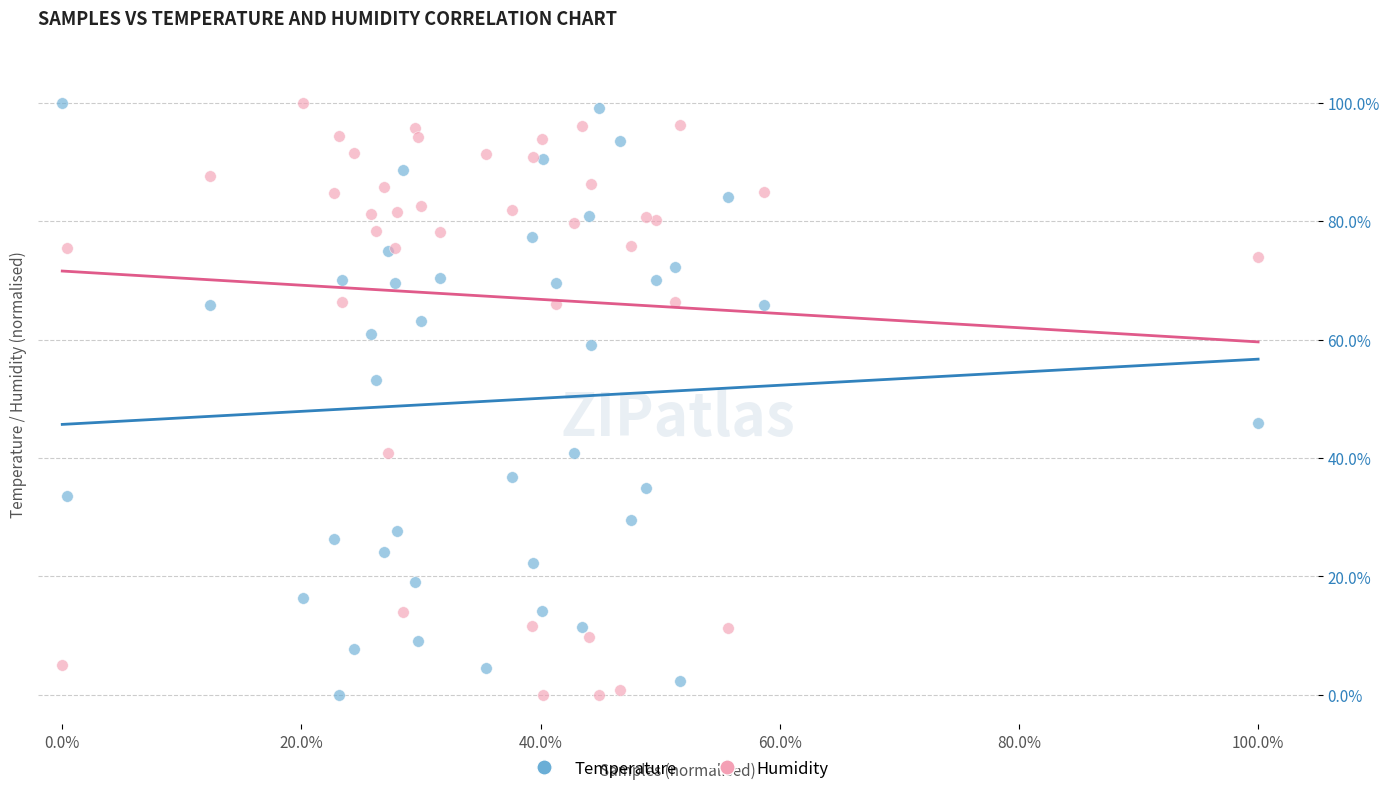

What are all the series names shown in the legend?

Temperature, Humidity